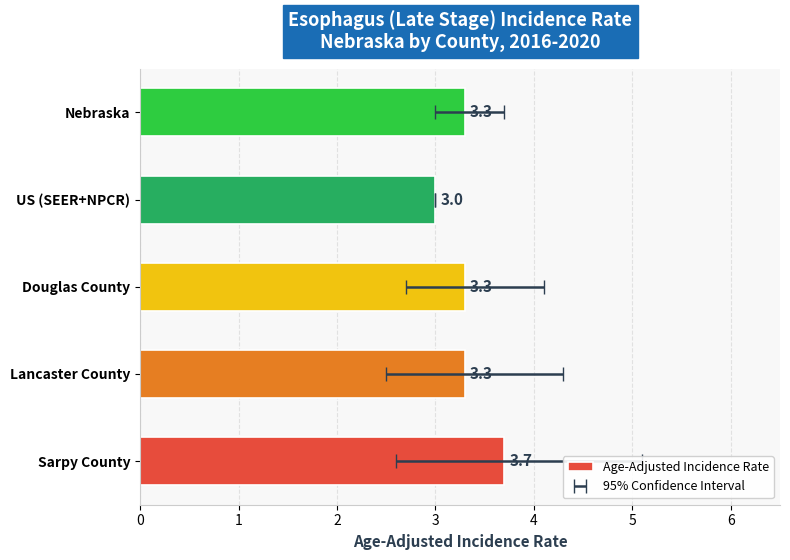

What is the ratio of the value at Sarpy County to the value at Lancaster County?

1.1